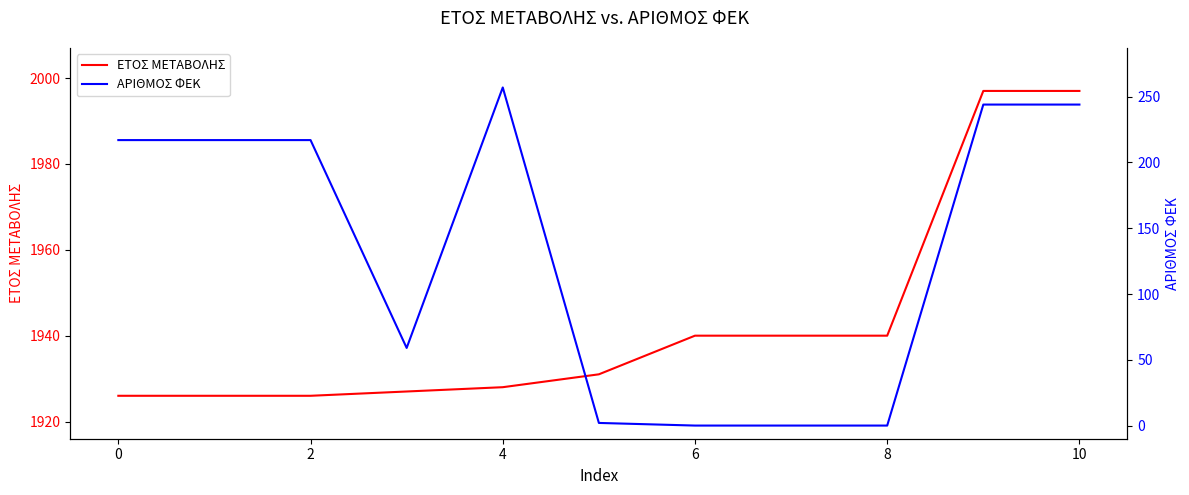

Is it true that ΕΤΟΣ ΜΕΤΑΒΟΛΗΣ equals 2542 at 6?

False